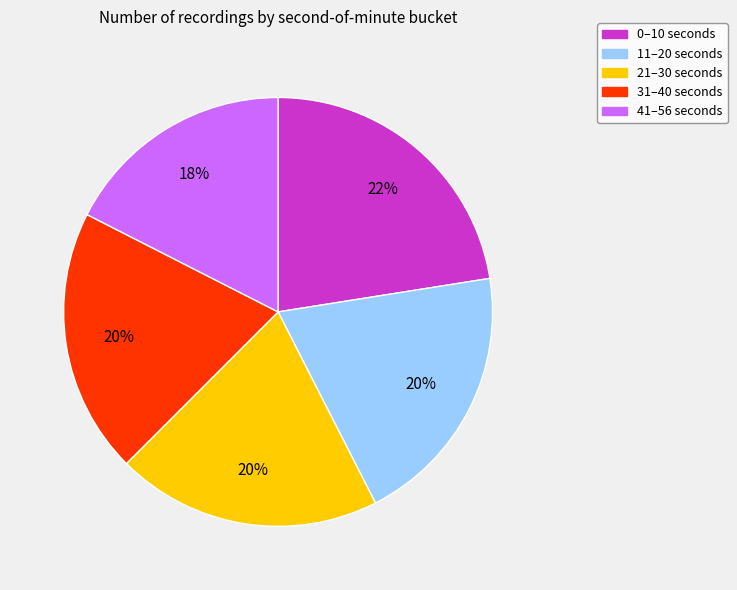

To the nearest percent, what is the average slice percentage?

20%